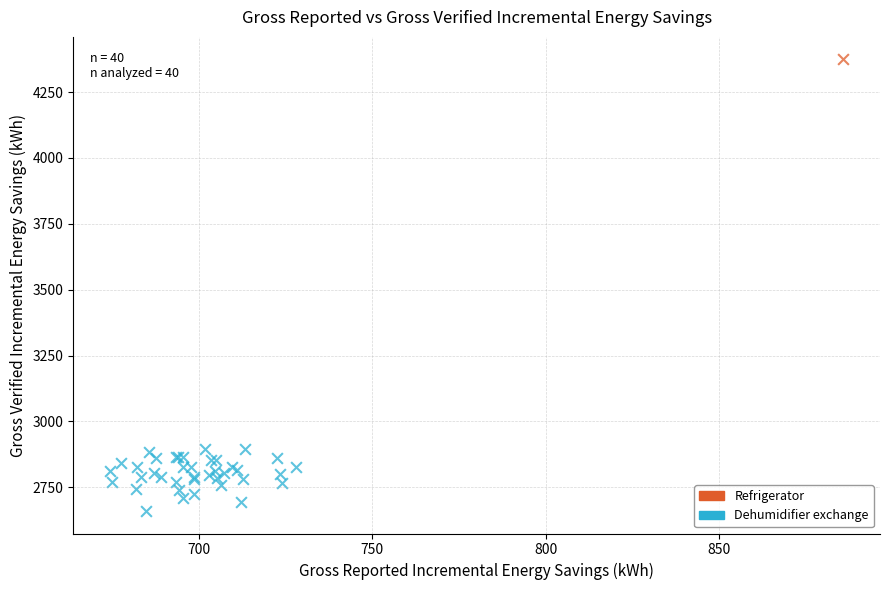

What are all the series names shown in the legend?

Refrigerator, Dehumidifier exchange